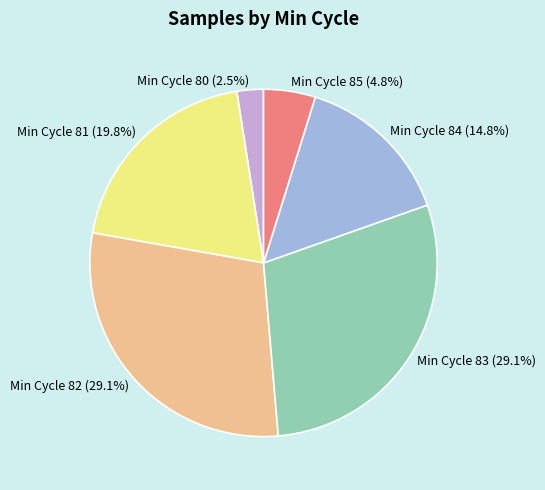

Between Min Cycle 81 (19.8%) and Min Cycle 84 (14.8%), which is larger?

Min Cycle 81 (19.8%)